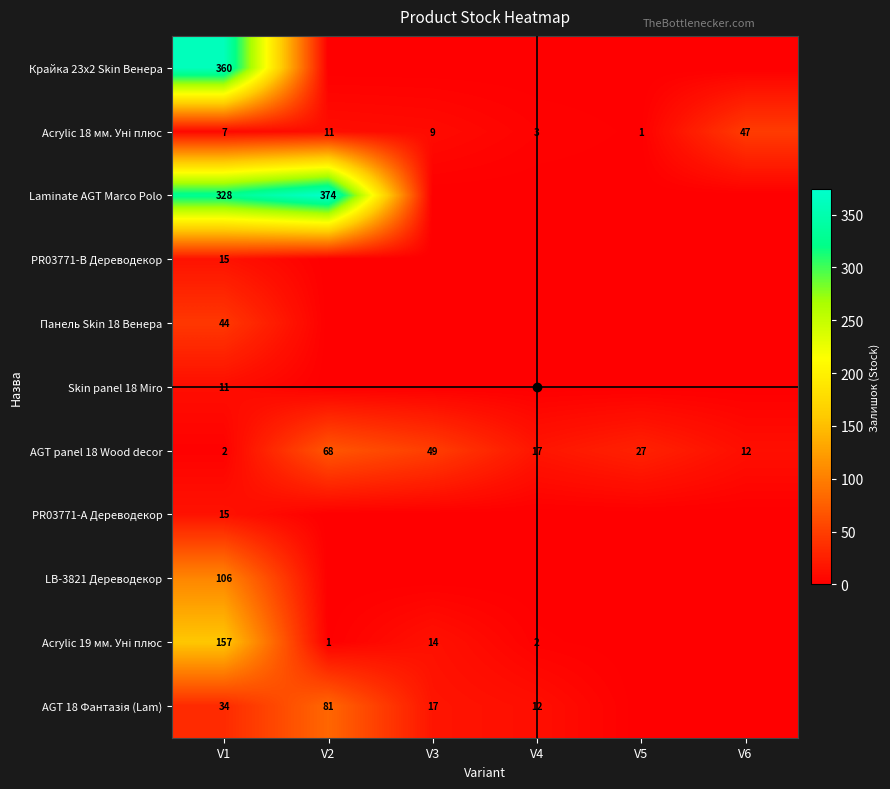

Between V2 and V5, which series saw the biggest shift?

Laminate AGT Marco Polo